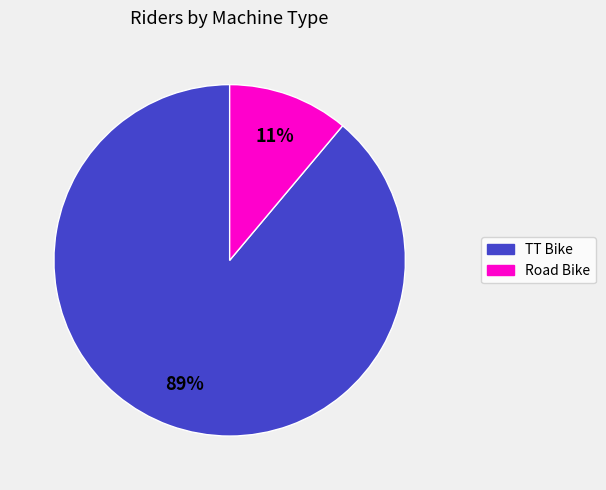

Count the number of slices in the pie.

2